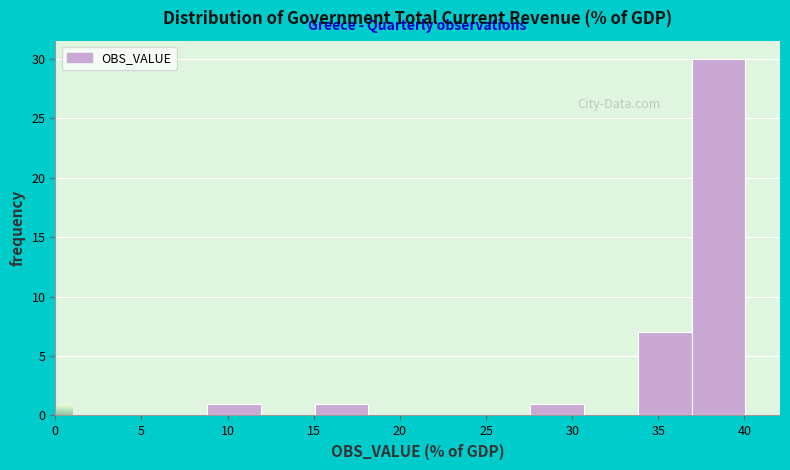

Reading left to right, list every bar in this chart as the range it spans on the x-axis followed by its height. Neither the bar edges nor the heights are printed on the chart, so give them approximately, as read against the axes.

9.0 to 12.0: 1
12.0 to 15.0: 0
15.0 to 18.0: 1
18.0 to 21.5: 0
21.5 to 24.5: 0
24.5 to 27.5: 0
27.5 to 30.5: 1
30.5 to 34.0: 0
34.0 to 37.0: 7
37.0 to 40.0: 30